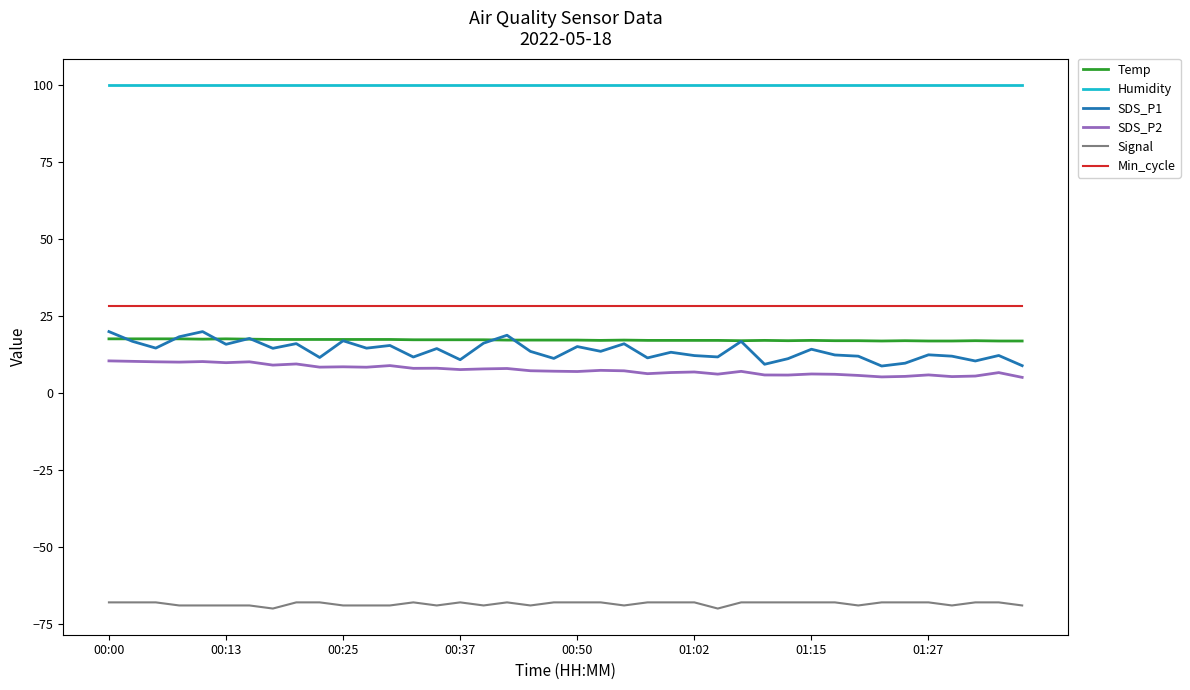

Which series has the largest range (max minus min)?

SDS_P1